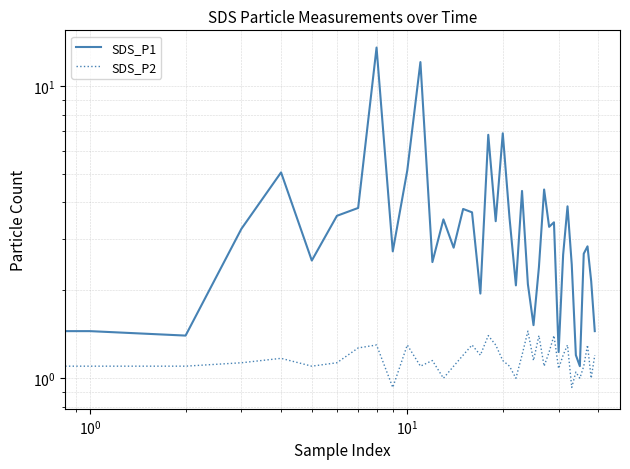

True or false: SDS_P1 and SDS_P2 cross at least once.

False